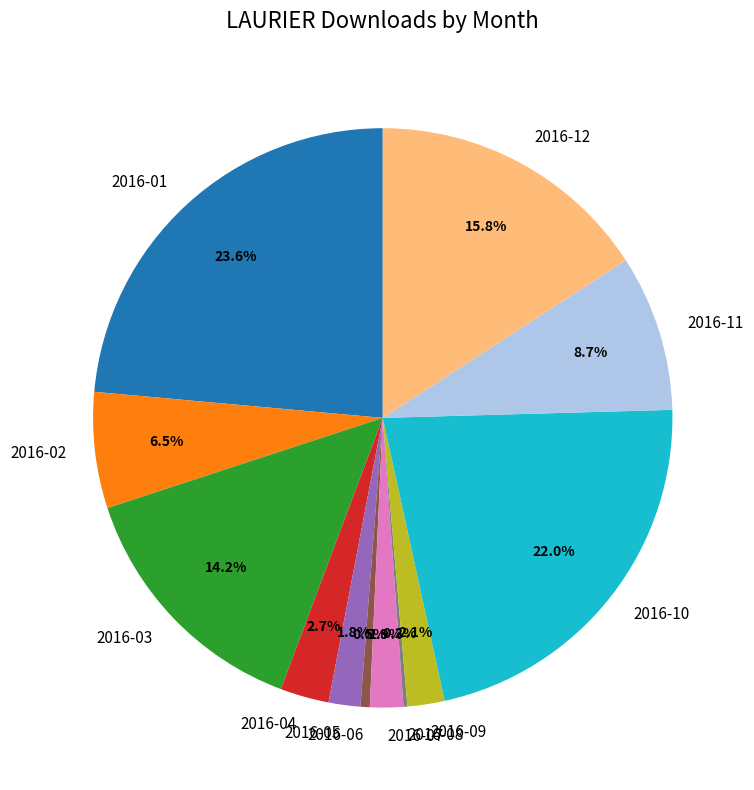

Does 2016-02 account for over 50% of the chart?

No